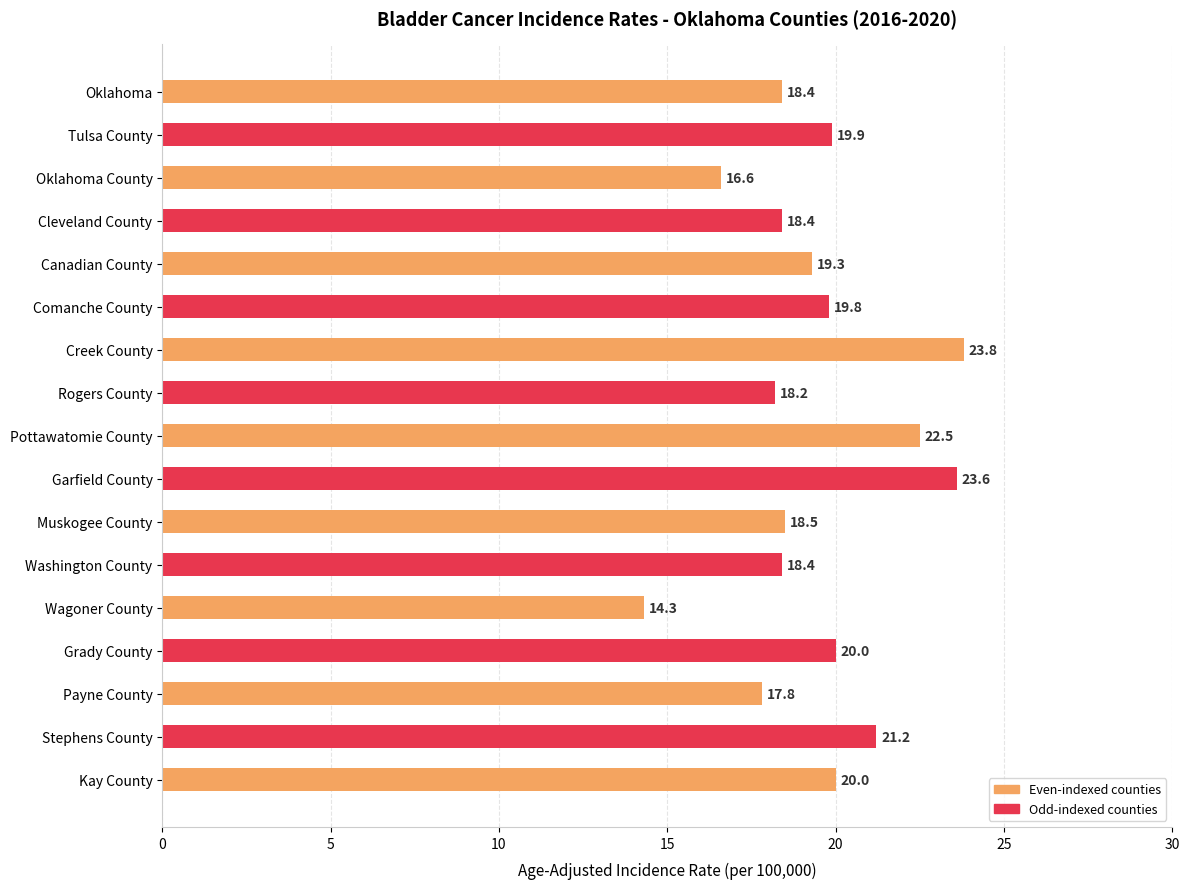

Reading bottom to top, transcribe all the data shown in this chart.

Kay County=20.0	Stephens County=21.2	Payne County=17.8	Grady County=20.0	Wagoner County=14.3	Washington County=18.4	Muskogee County=18.5	Garfield County=23.6	Pottawatomie County=22.5	Rogers County=18.2	Creek County=23.8	Comanche County=19.8	Canadian County=19.3	Cleveland County=18.4	Oklahoma County=16.6	Tulsa County=19.9	Oklahoma=18.4